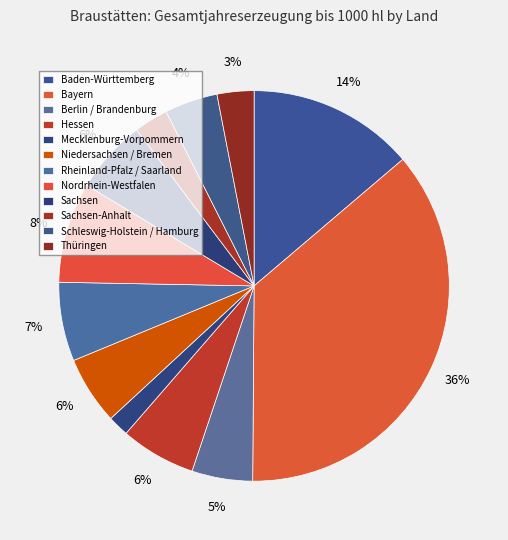

Between Sachsen-Anhalt and Rheinland-Pfalz / Saarland, which is larger?

Rheinland-Pfalz / Saarland